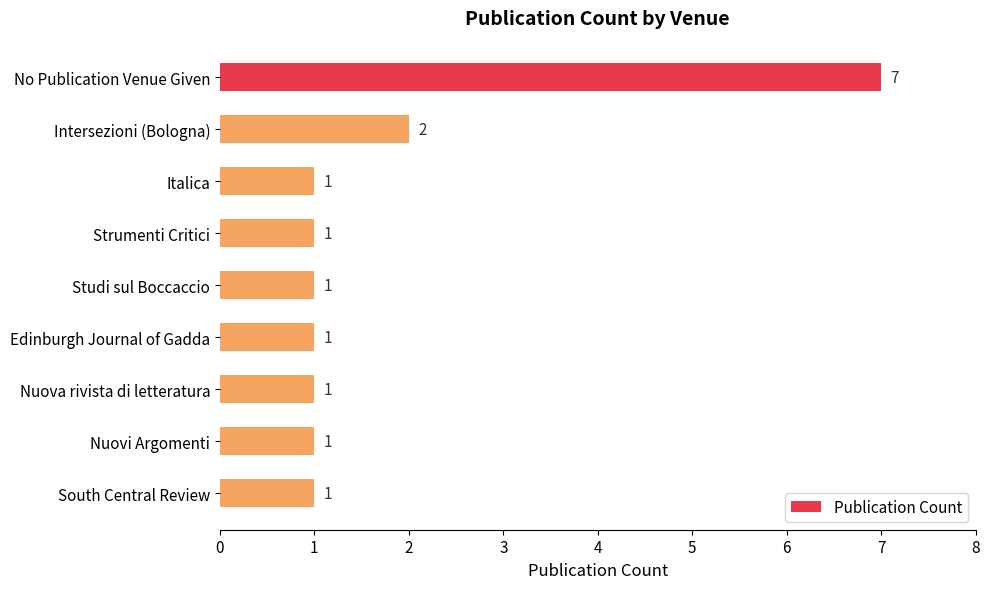

What is the value of the 2nd bar from the top?

2